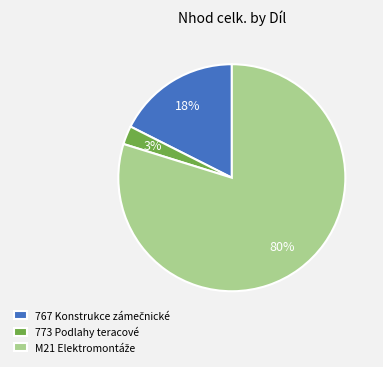

How many segments does this pie chart have?

3